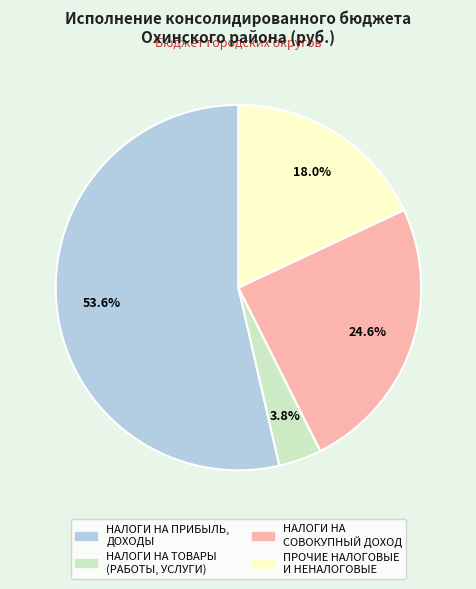

Is there any slice that represents more than half of the pie?

Yes